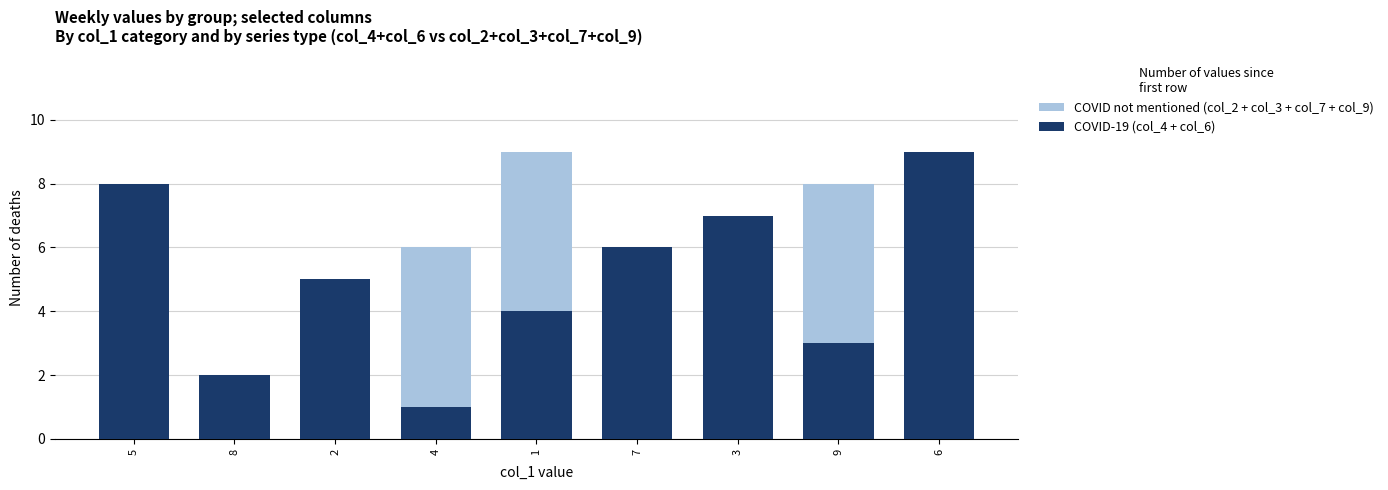

What is the sum of all COVID-19 (col_4 + col_6) values?

45